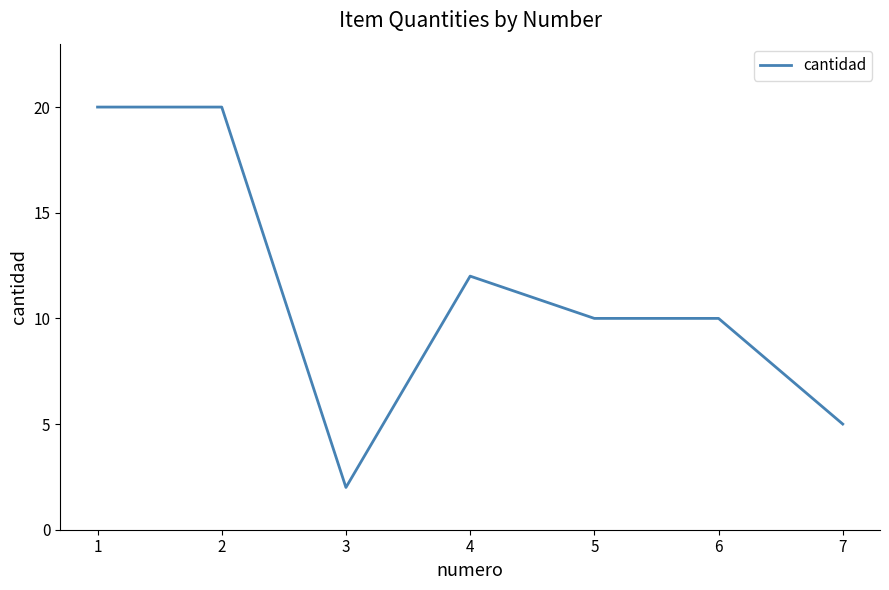

What is the average value?

11